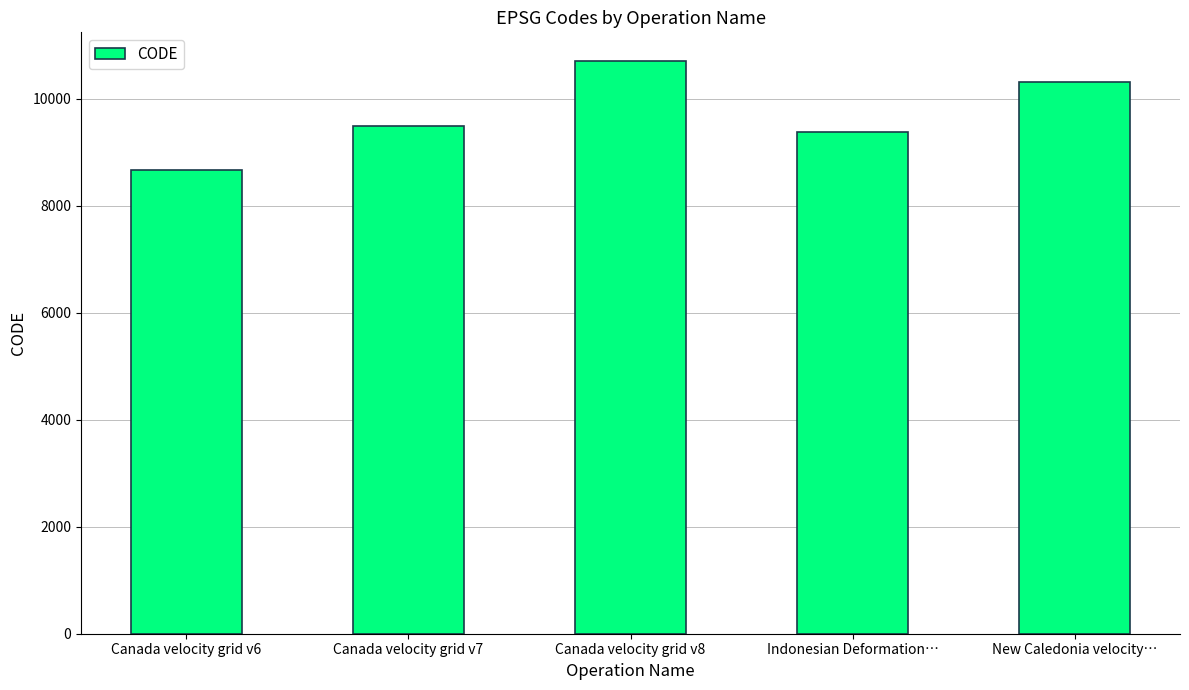

True or false: the data shows 8676 at Canada velocity grid v6.

True